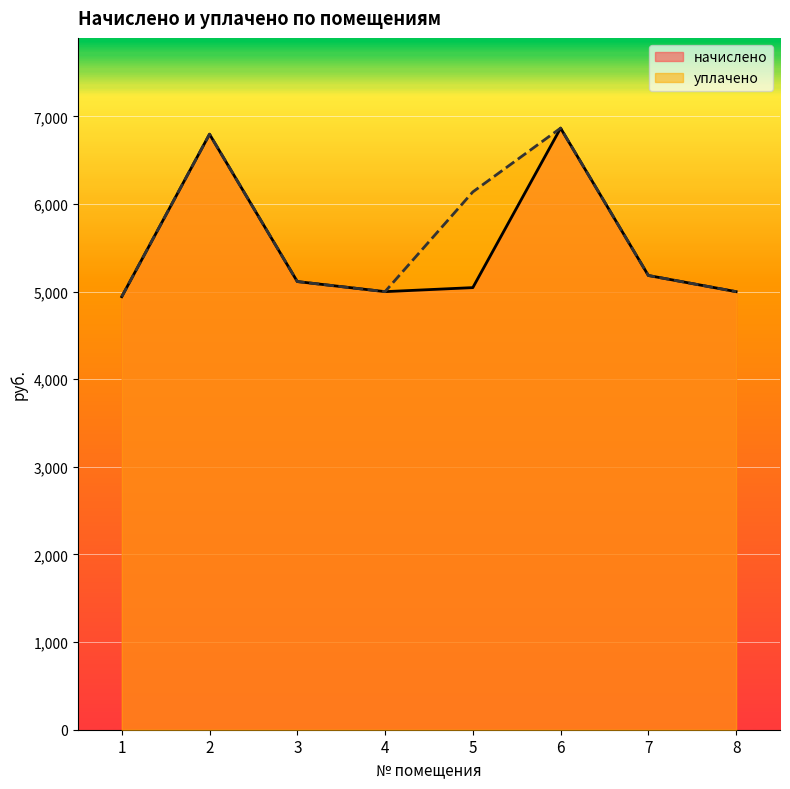

What is the sum of all уплачено values?

45040.8